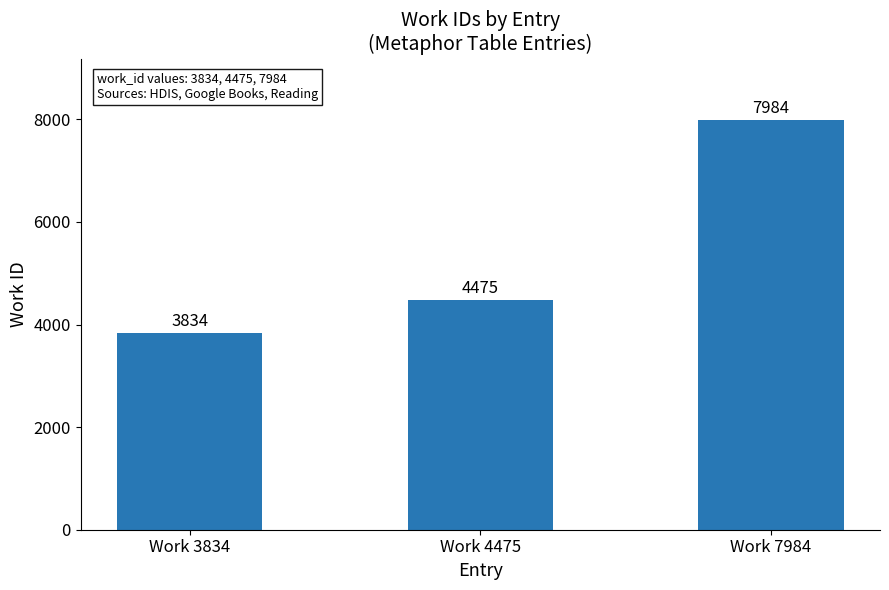

What is the value of the 3rd bar from the left?

7984